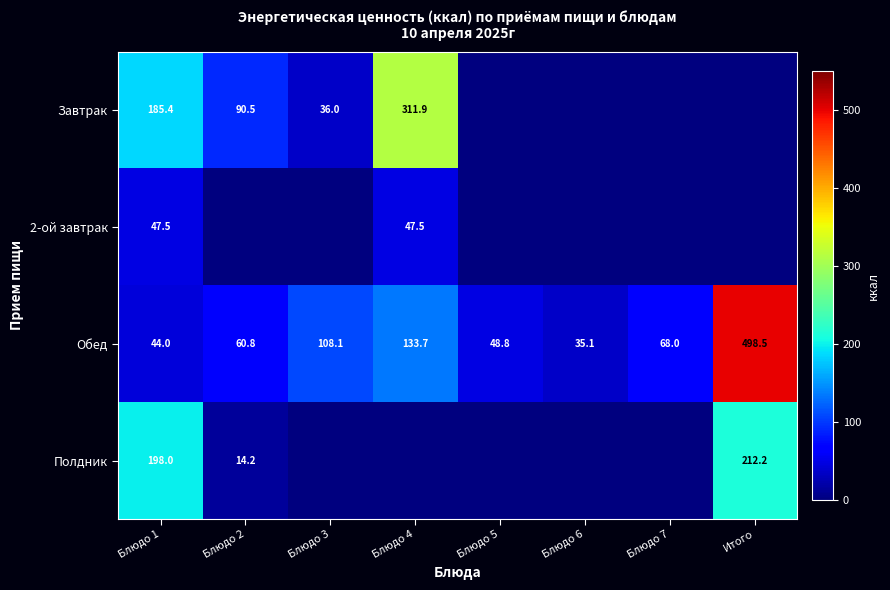

What is the total value across all series at Блюдо 7?

68.0